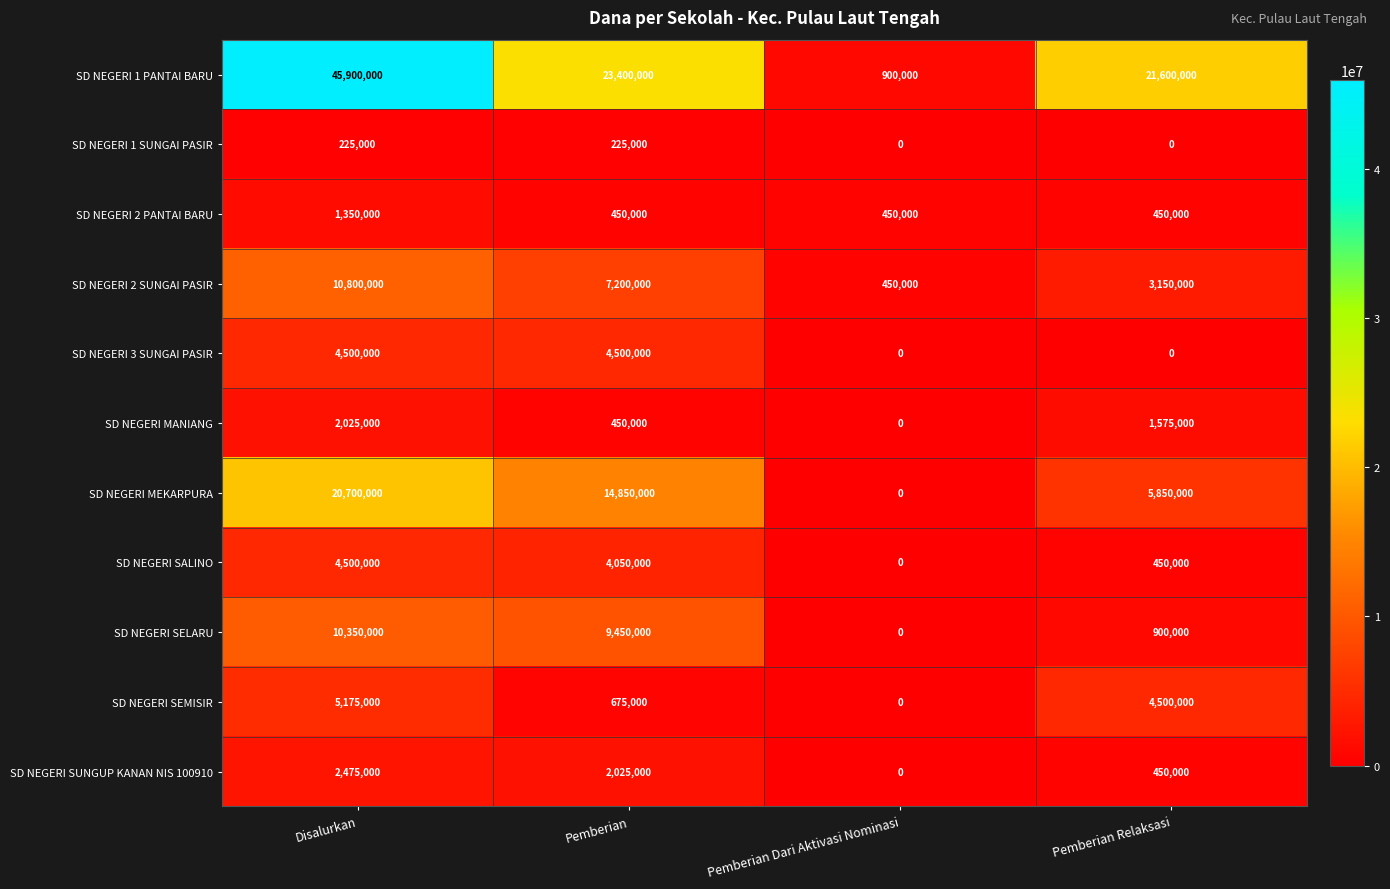

What value does the SD NEGERI SEMISIR series have at Pemberian, to the nearest 10?

675000